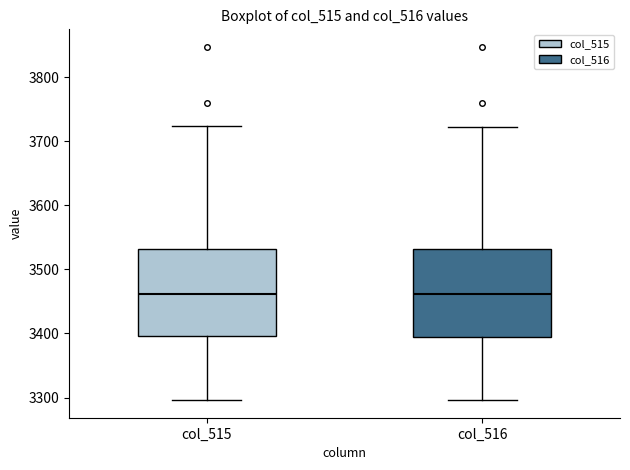

Reading left to right, read every box against the y-axis: the position of its median line, the range the box covers, and the ends of its whiskers. The values are not printed on the chart, so give them approximately, as read against the axis.

col_515: median 3460, box 3400 to 3530, whiskers 3300 to 3720
col_516: median 3460, box 3400 to 3530, whiskers 3300 to 3720